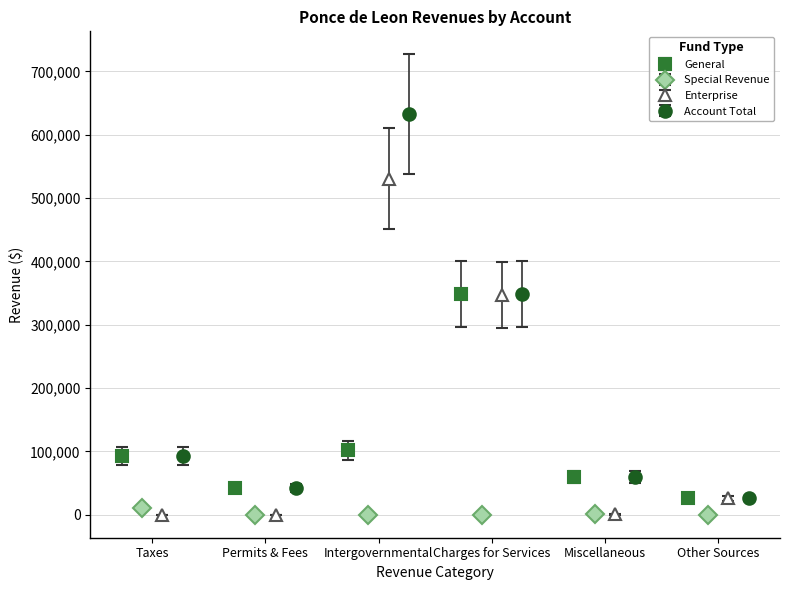

What are all the series names shown in the legend?

General, Special Revenue, Enterprise, Account Total